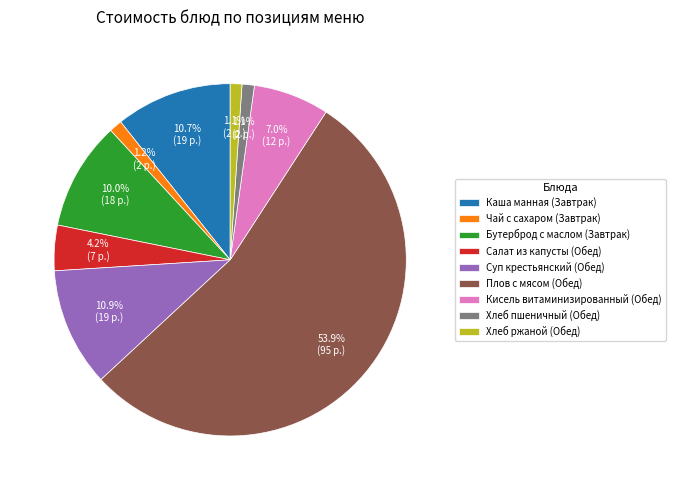

Which has a higher value, Кисель витаминизированный (Обед) or Бутерброд с маслом (Завтрак)?

Бутерброд с маслом (Завтрак)